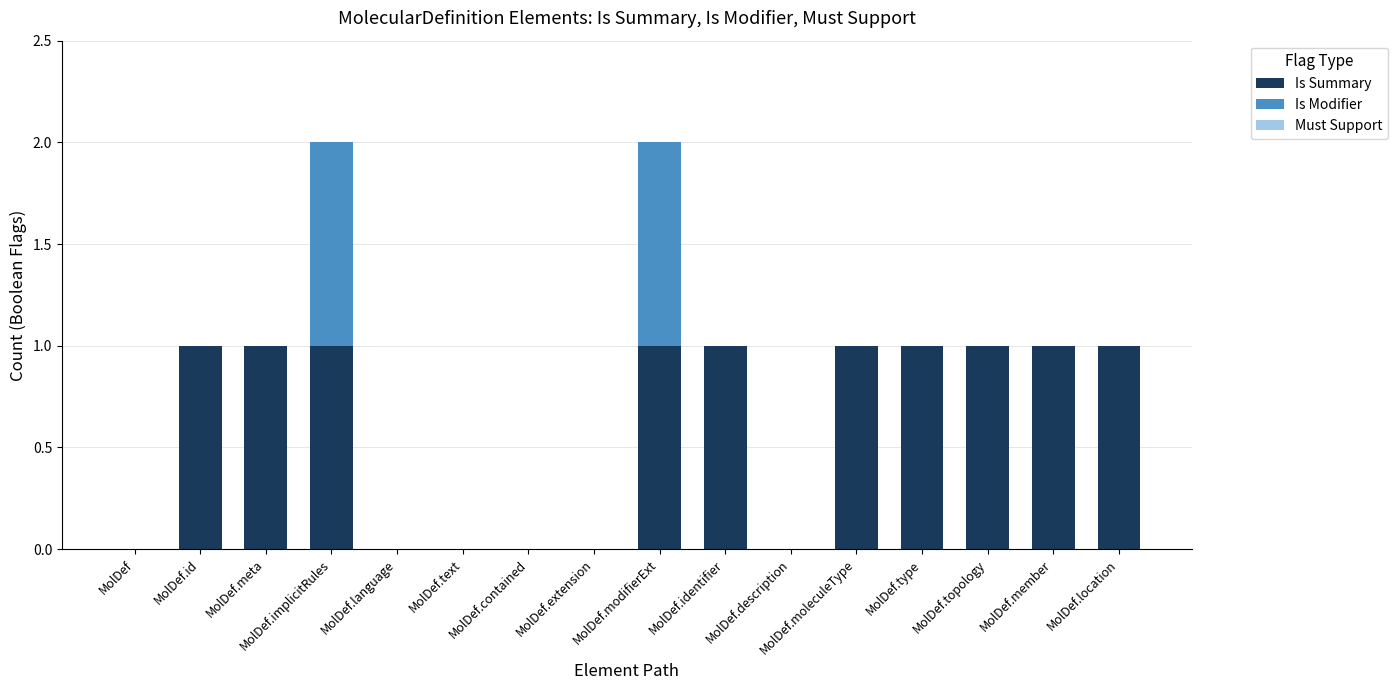

List the series in order of their peak value, lowest first.

Must Support, Is Summary, Is Modifier